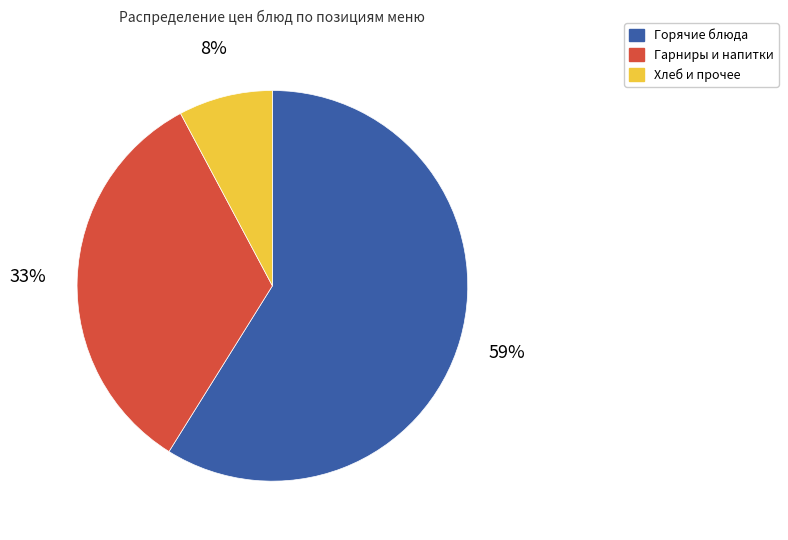

To the nearest percent, what is the average slice percentage?

33%